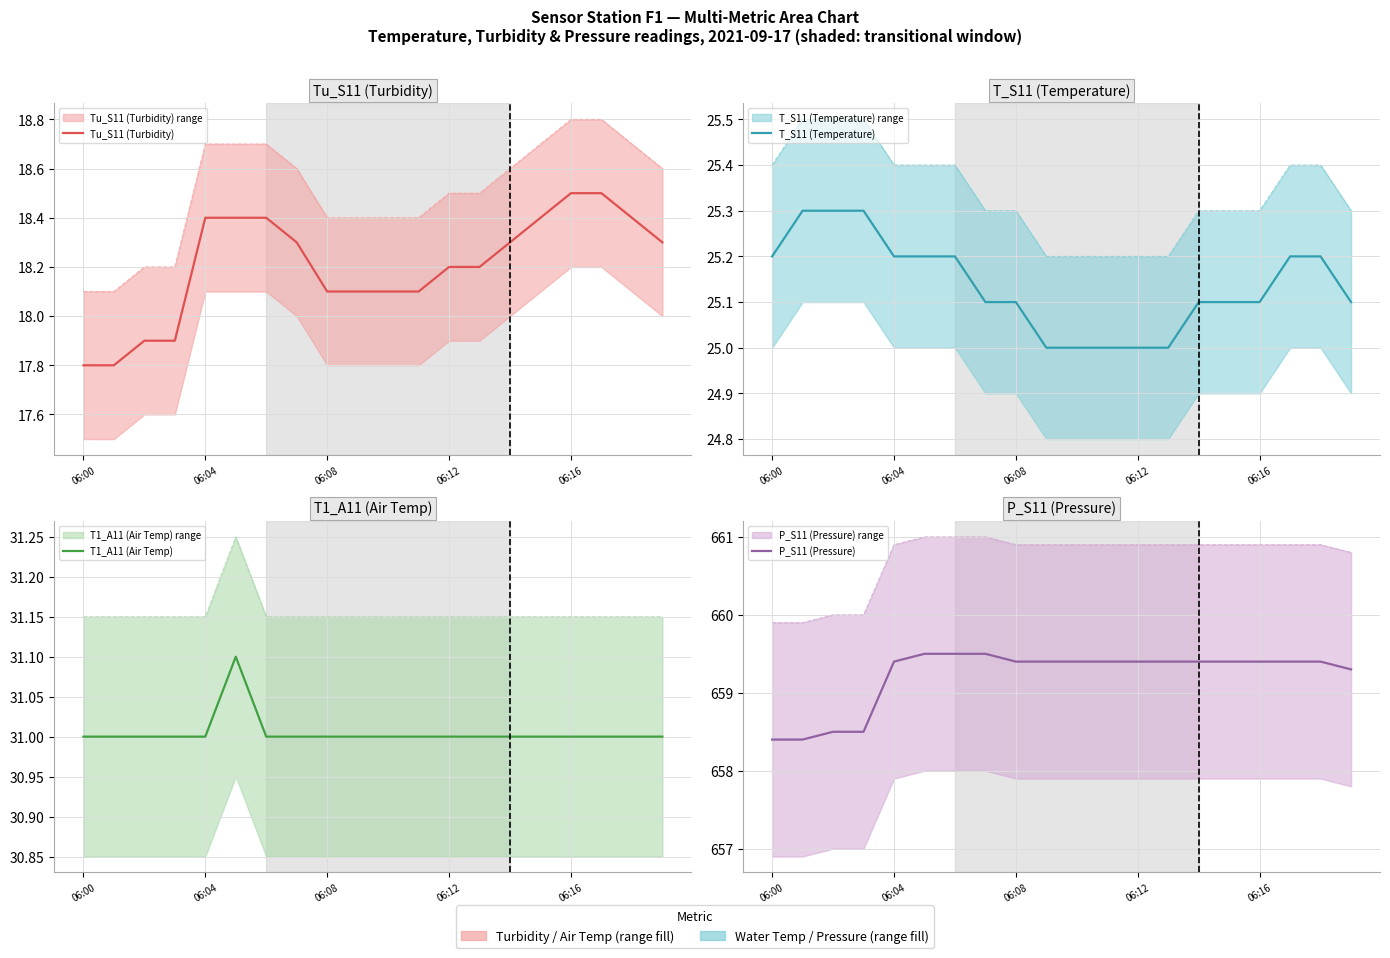

True or false: Tu_S11 (Turbidity) and T_S11 (Temperature) intersect in this chart.

False